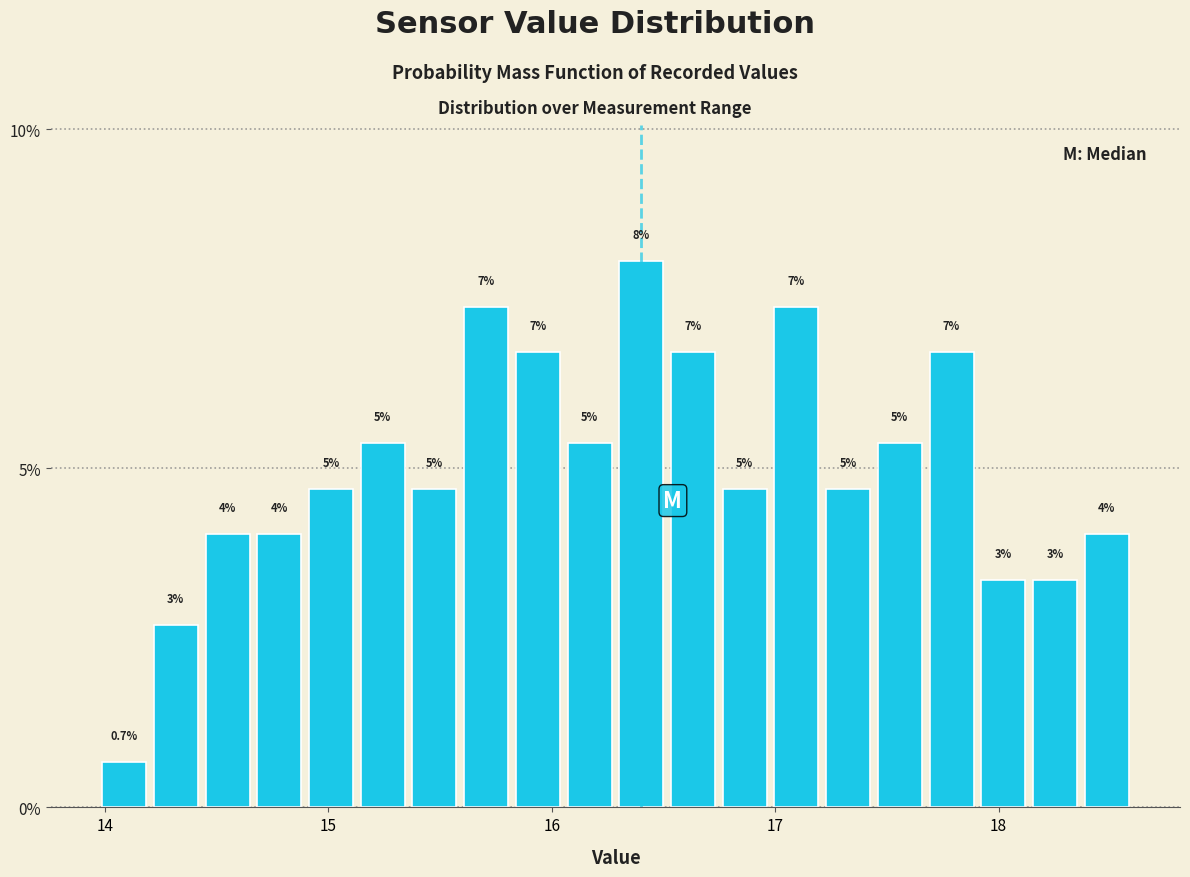

Read against the x-axis, roughly where is the centre of the tallest bar?

16.4